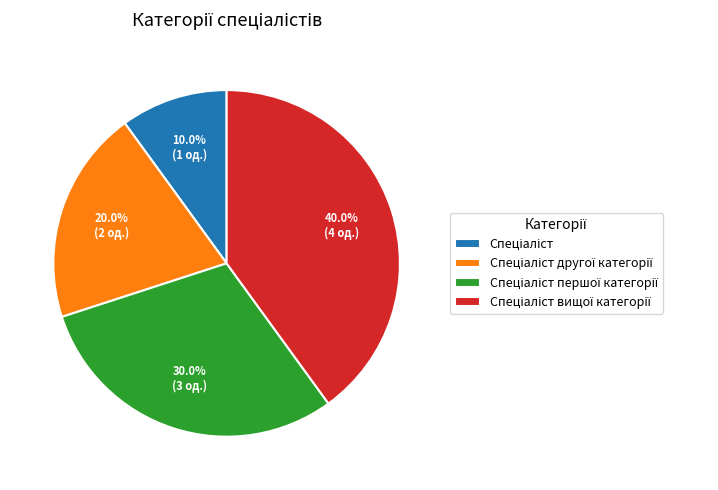

Is there any slice that represents more than half of the pie?

No